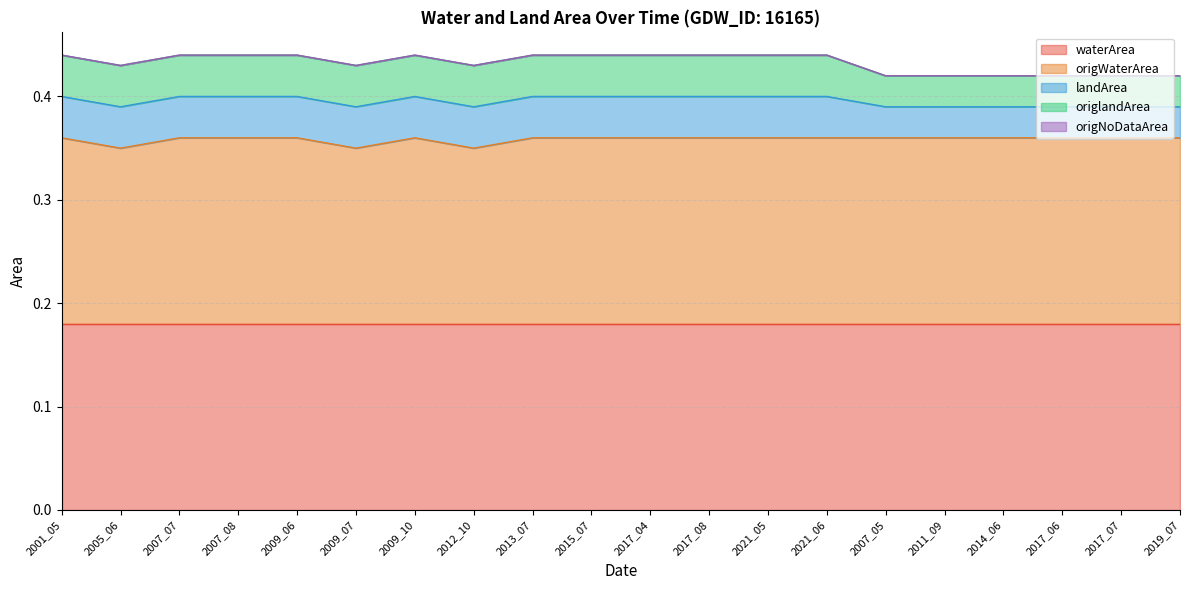

Count the number of data series in this chart.

5